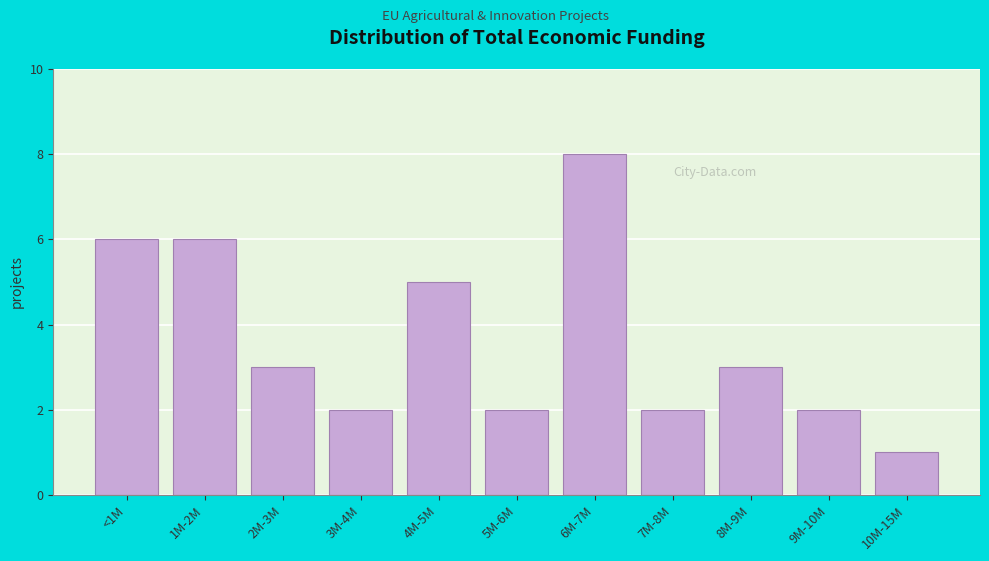

Reading left to right, extract all data points from this chart.

<1M=6	1M-2M=6	2M-3M=3	3M-4M=2	4M-5M=5	5M-6M=2	6M-7M=8	7M-8M=2	8M-9M=3	9M-10M=2	10M-15M=1